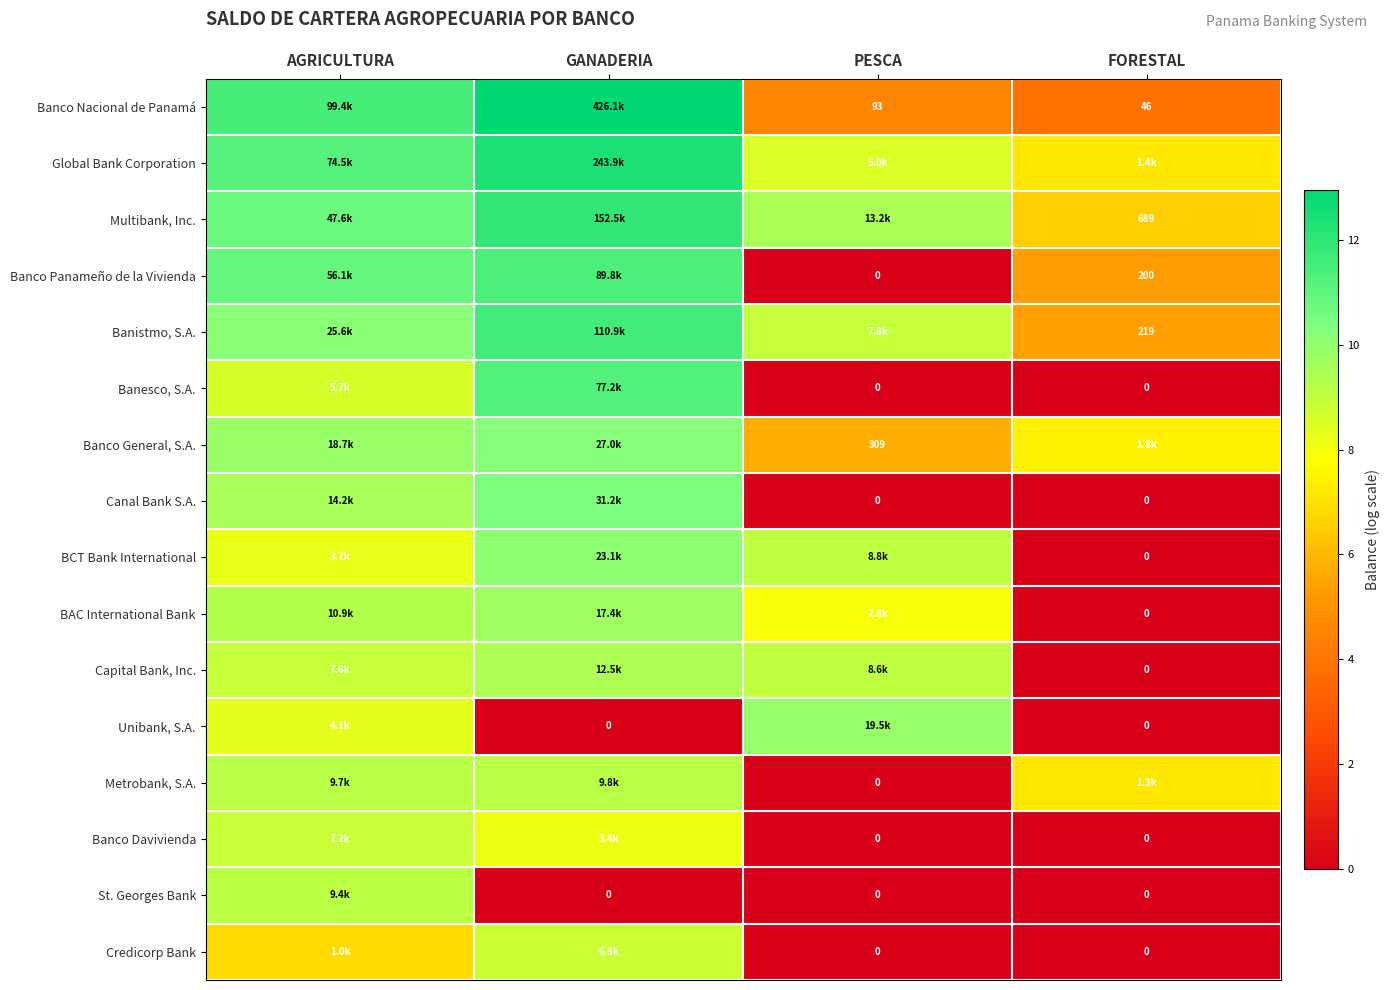

The value of Metrobank, S.A. at AGRICULTURA is 9.2. True or false?

True